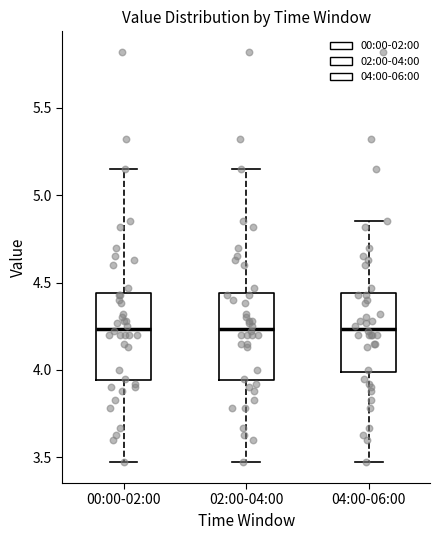

Where is the upper edge of the box for 02:00-04:00 on the y-axis? The values are not printed on the chart, so give them approximately, as read against the axis.

4.45